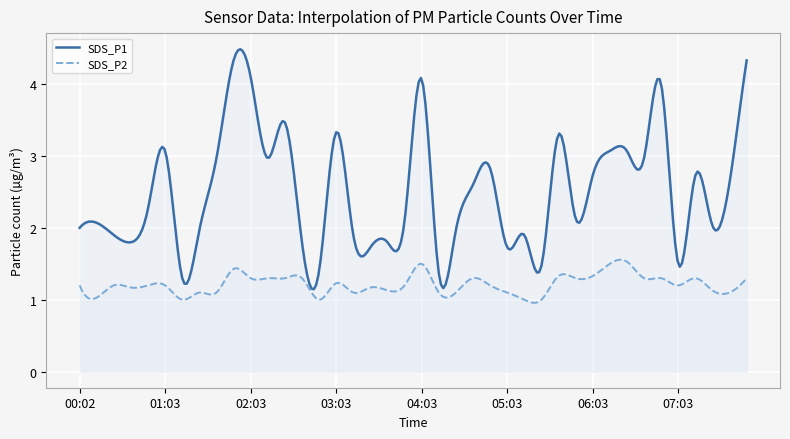

At which category does SDS_P2 reach its first local peak?

00:26